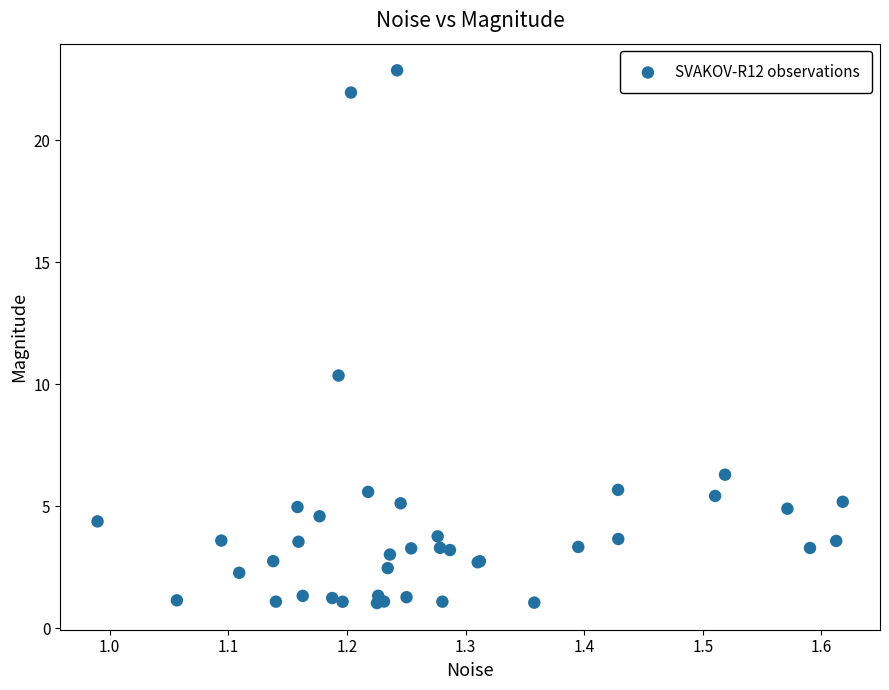

What Y value in the scatter plot is closest to 11?

10.4